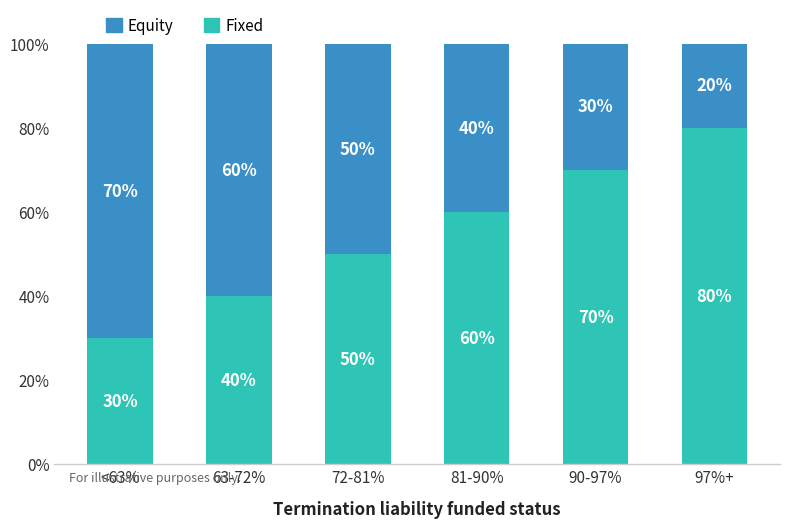

What is the difference between the maximum and minimum values in the Fixed series?

50